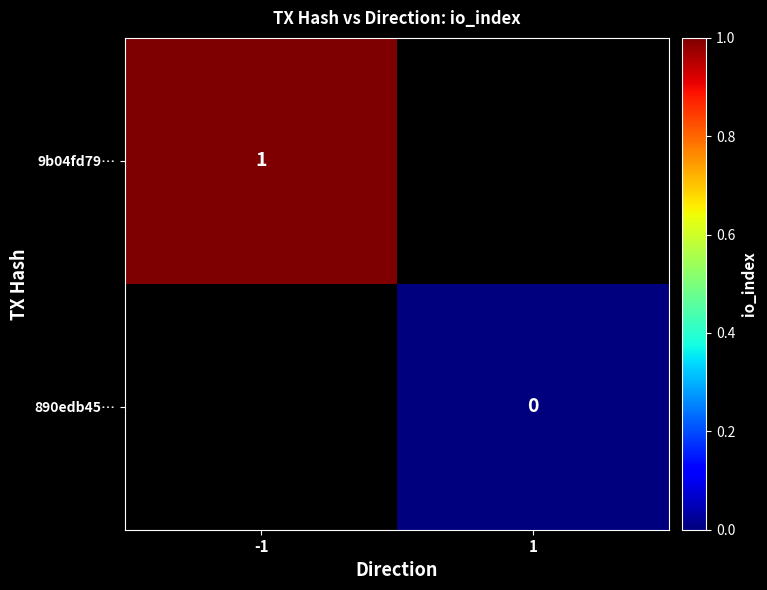

The value of 9b04fd79… at -1 is 1. True or false?

True